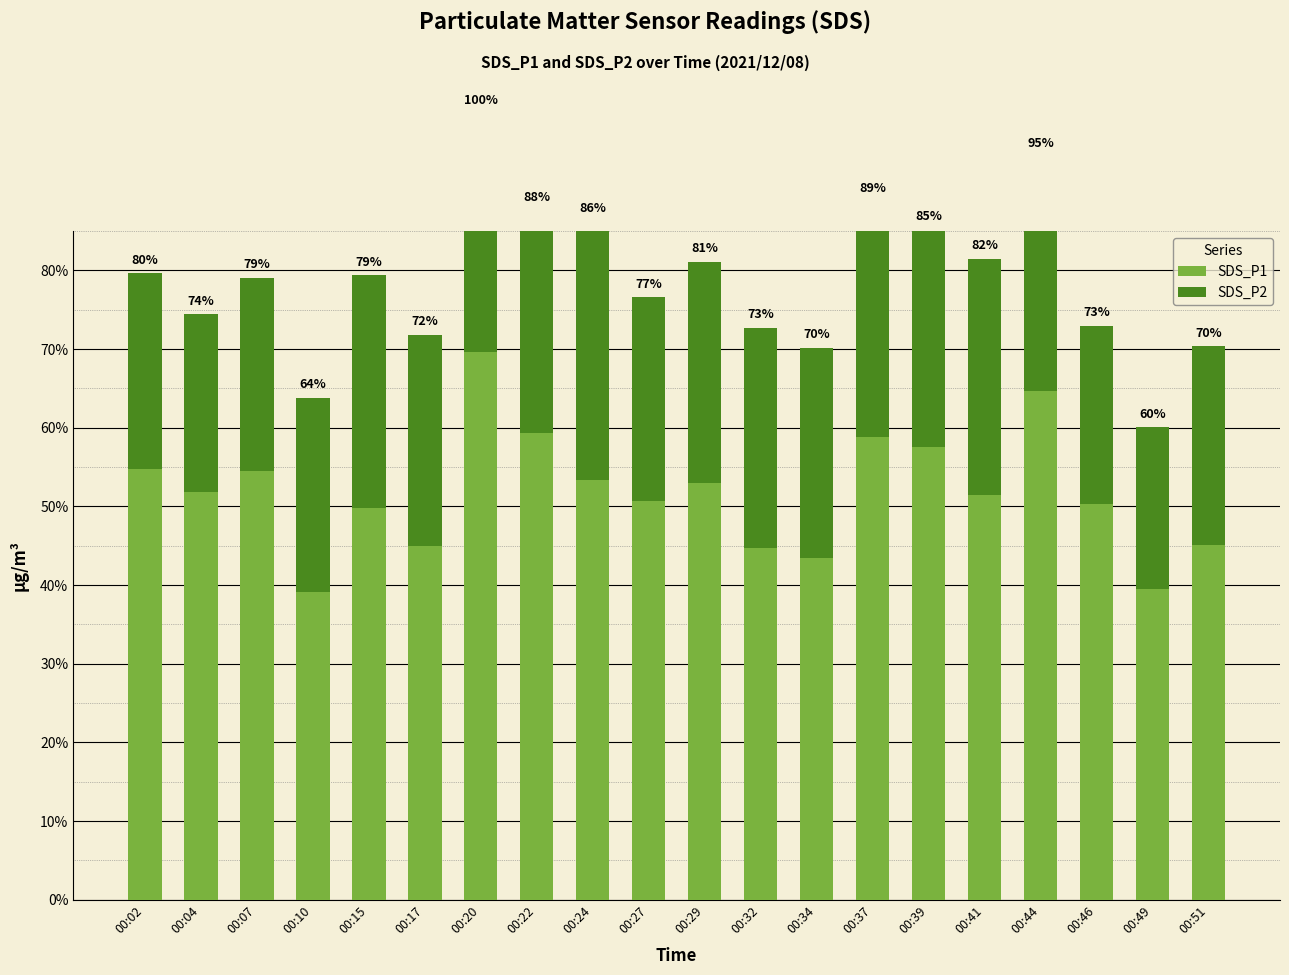

Is it true that SDS_P1 equals 79.9 at 00:46?

False